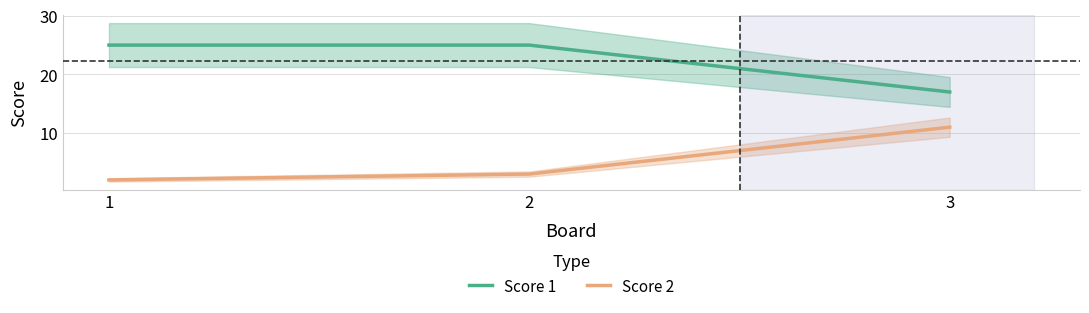

Does the chart display data point markers on the line(s)?

No